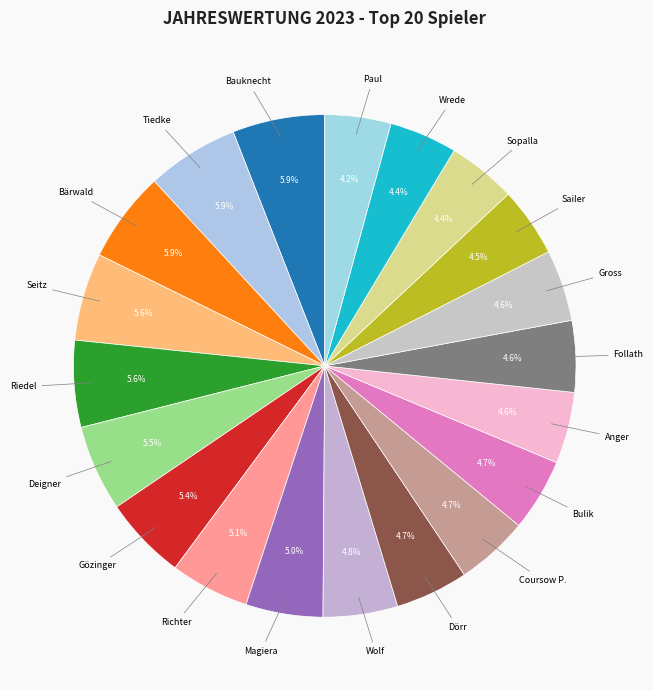

Is there any slice that represents more than half of the pie?

No